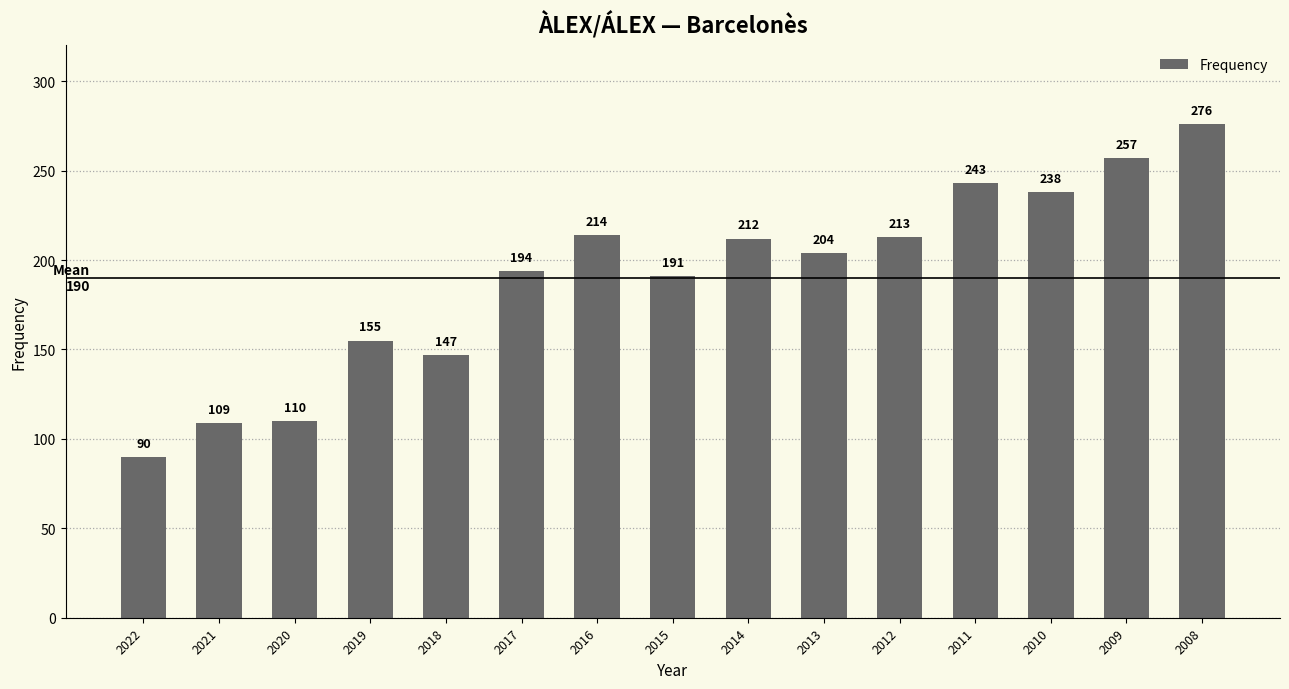

Is it true that the value at 2012 is 213?

True